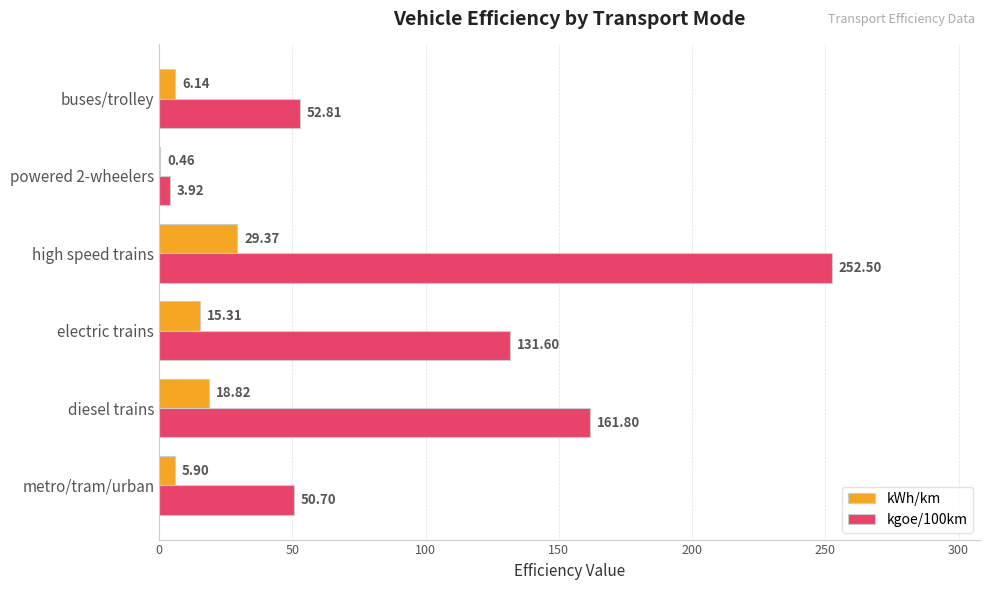

What is the sum of all kWh/km values?

76.0